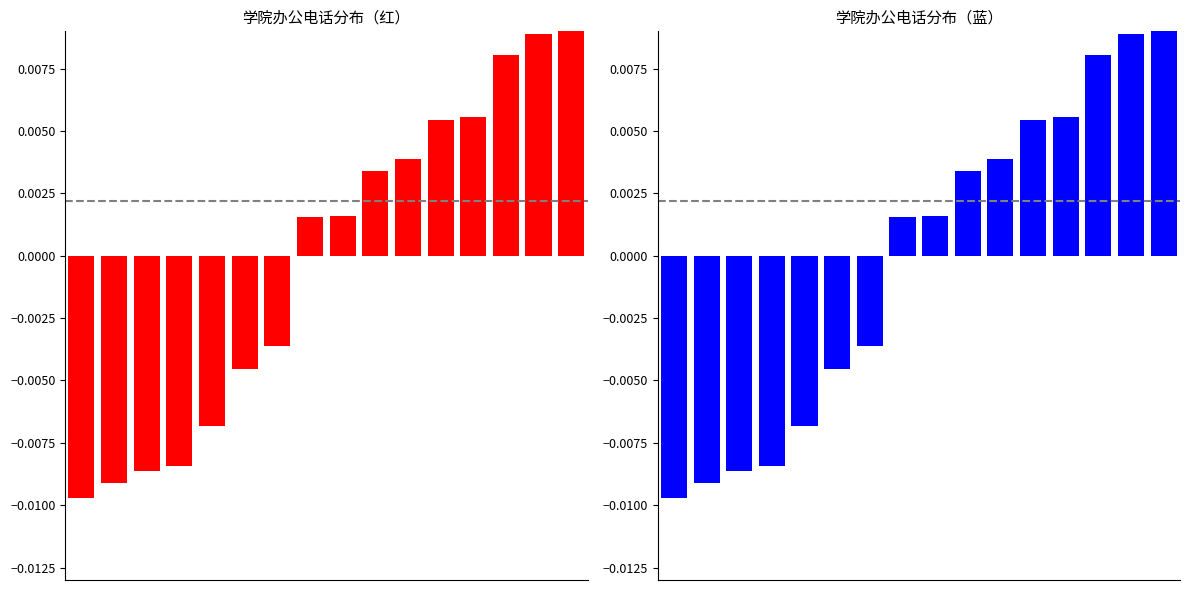

List the labels in order of value, smallest first.

0, 1, 2, 3, 4, 5, 6, 7, 8, 9, 10, 11, 12, 13, 14, 15